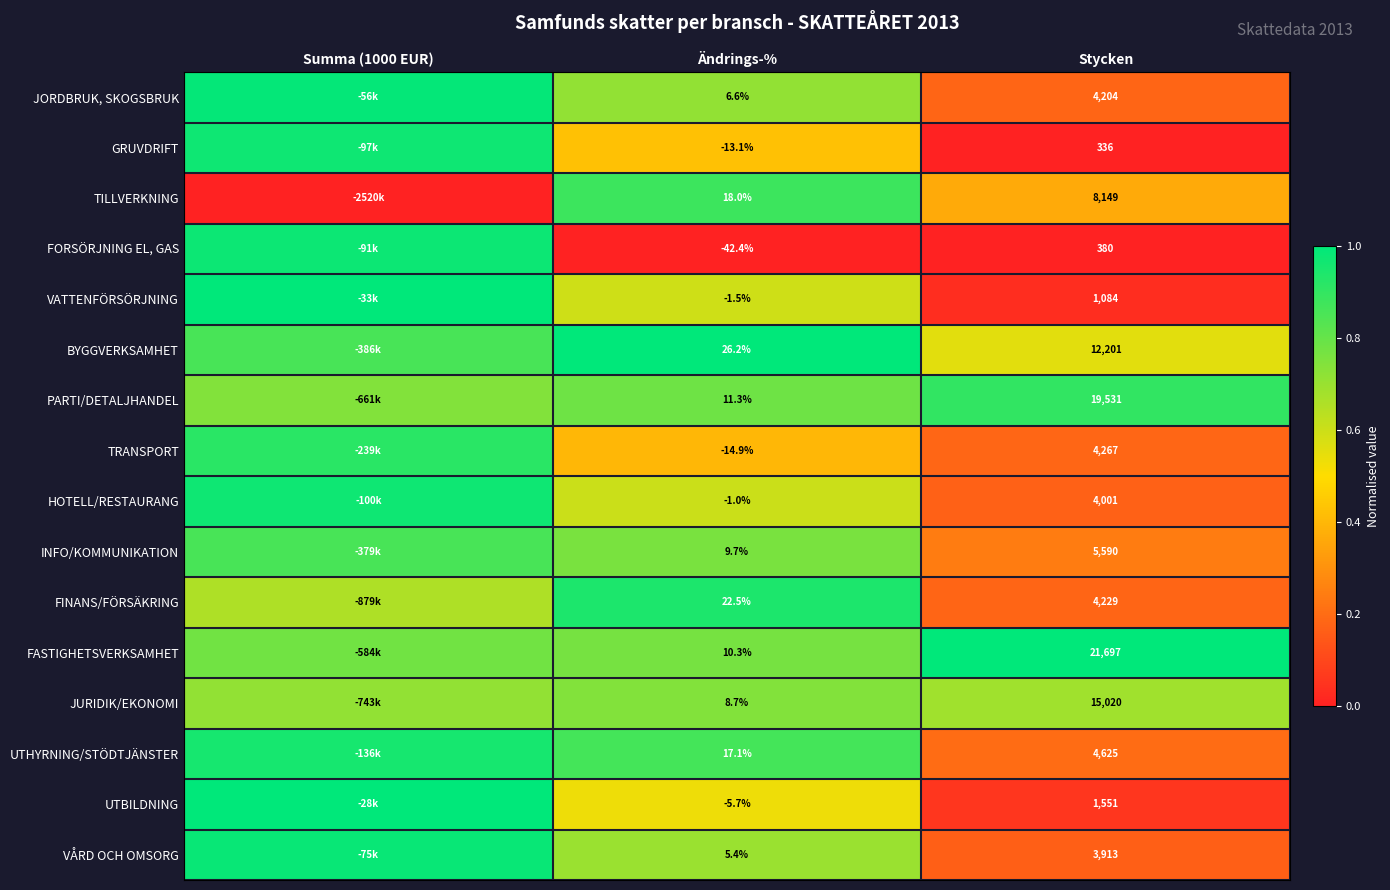

Rank the series at Ändrings-% from lowest to highest value.

FORSÖRJNING EL, GAS, TRANSPORT, GRUVDRIFT, UTBILDNING, VATTENFÖRSÖRJNING, HOTELL/RESTAURANG, VÅRD OCH OMSORG, JORDBRUK, SKOGSBRUK, JURIDIK/EKONOMI, INFO/KOMMUNIKATION, FASTIGHETSVERKSAMHET, PARTI/DETALJHANDEL, UTHYRNING/STÖDTJÄNSTER, TILLVERKNING, FINANS/FÖRSÄKRING, BYGGVERKSAMHET